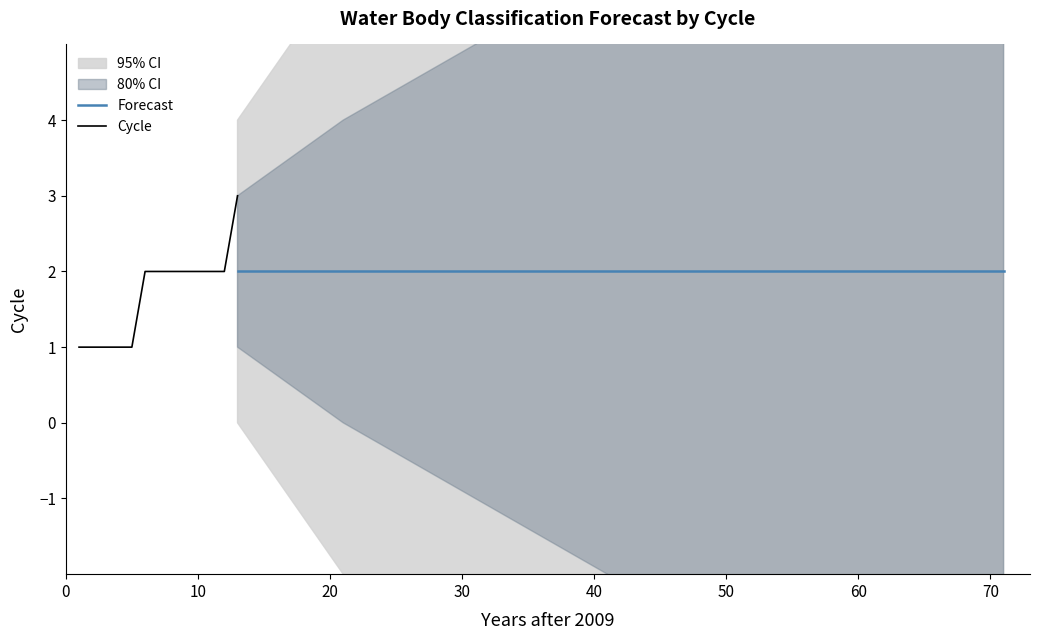

What is the highest value of the Cycle series?

3